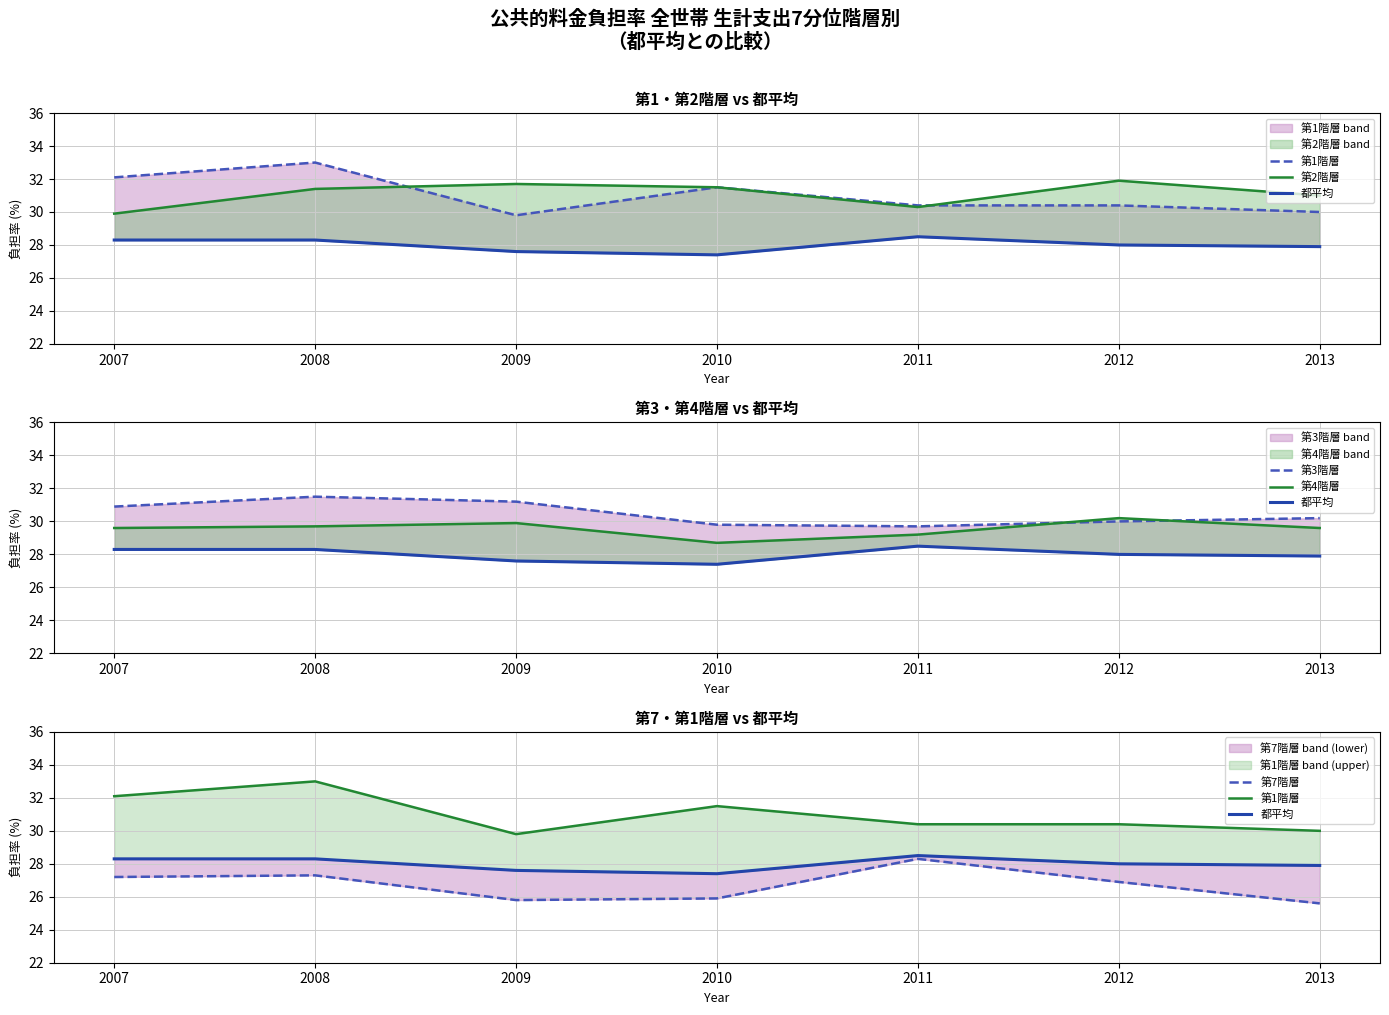

Rank the categories by 第4階層 value from lowest to highest.

2010, 2011, 2007, 2013, 2008, 2009, 2012